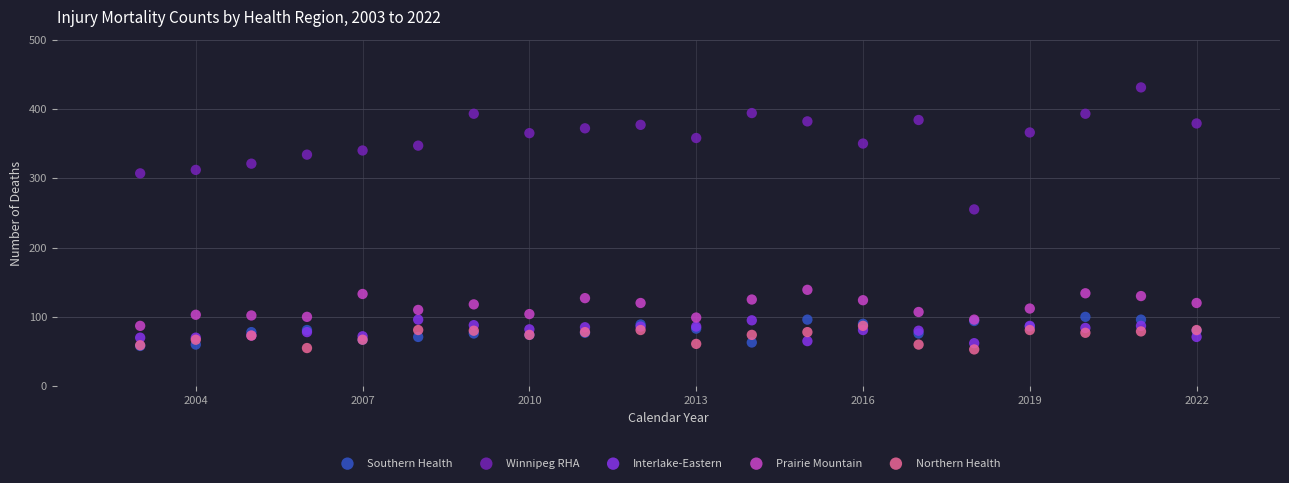

Which series has the widest spread of Y values?

Winnipeg RHA